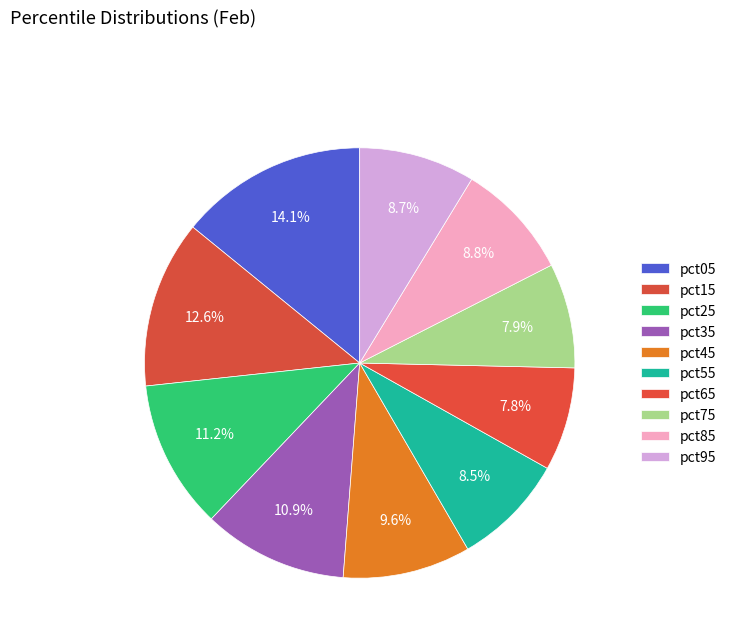

To the nearest percent, what is the combined percentage of pct45 and pct95?

18%